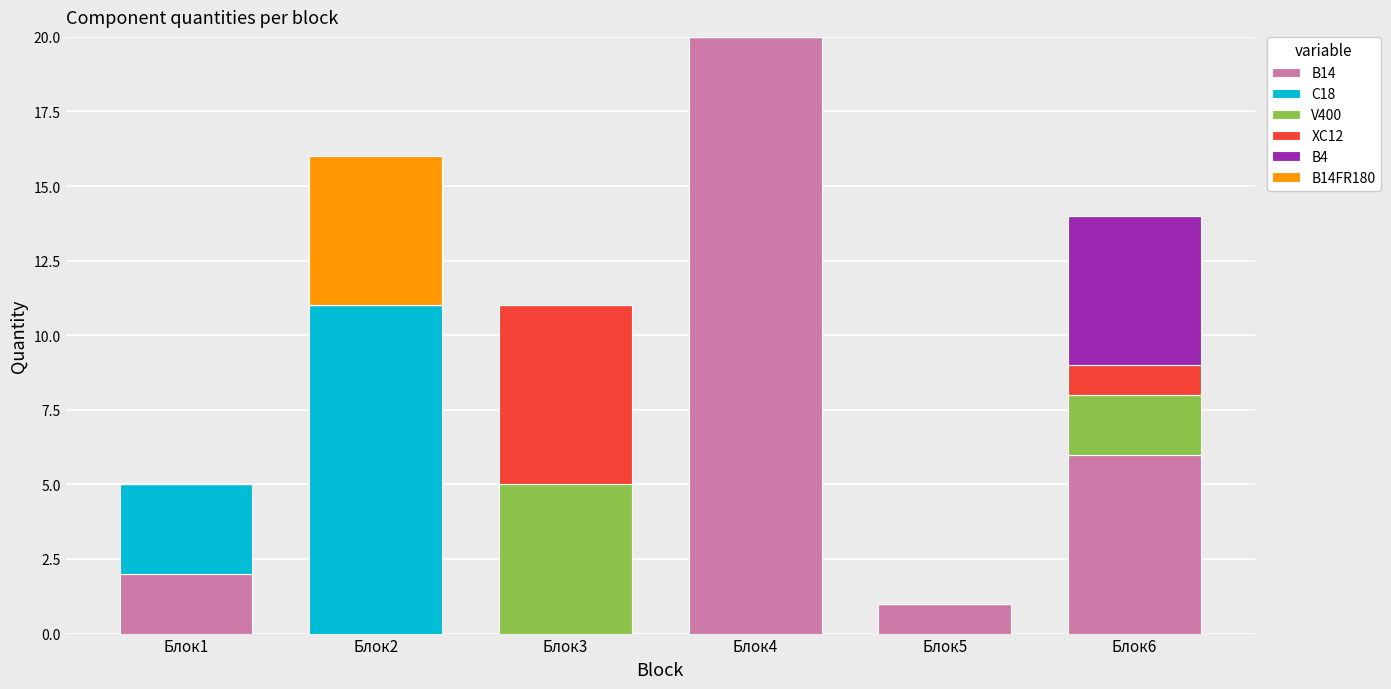

Does the chart contain stacked bars?

Yes